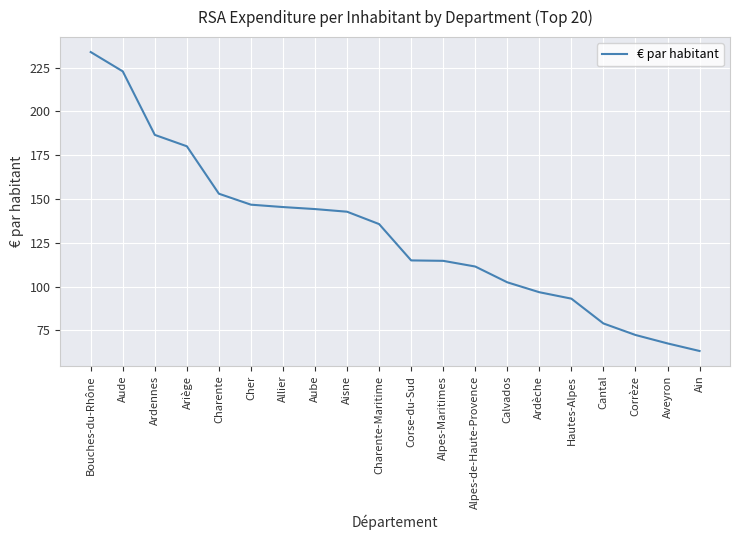

What value does the data have at Ardennes?

186.6